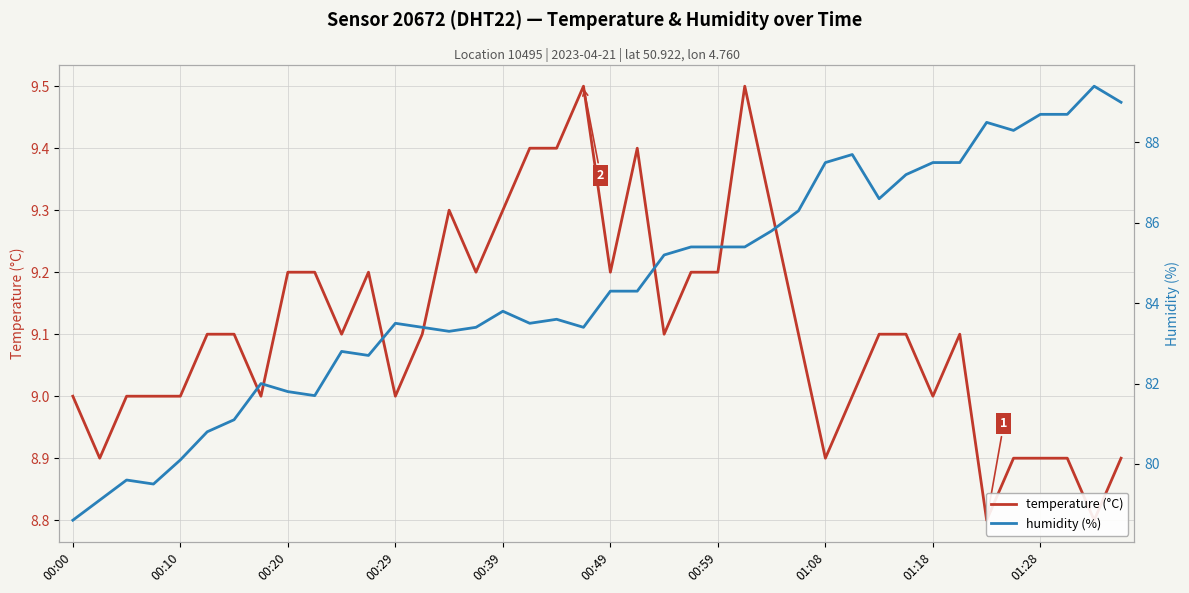

Which series has the largest range (max minus min)?

humidity (%)